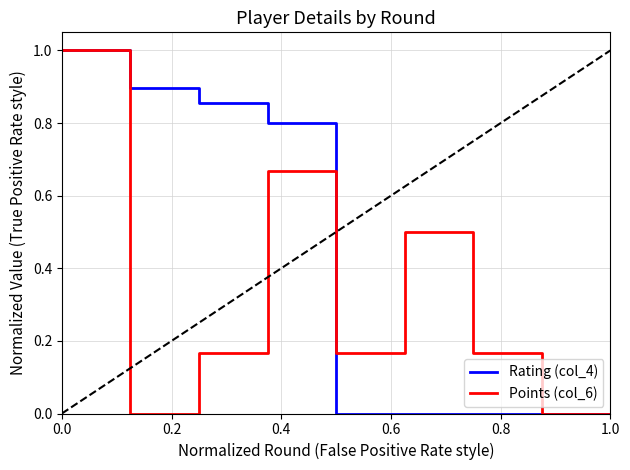

What is the maximum value for Rating (col_4)?

1.0